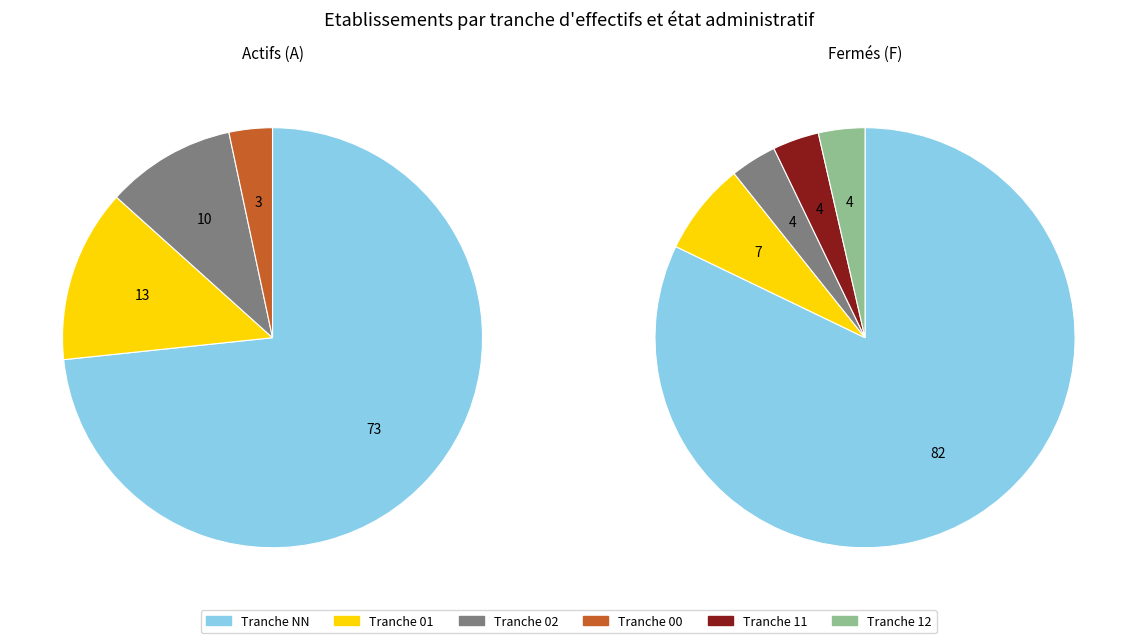

Is there a majority slice in this chart?

Yes